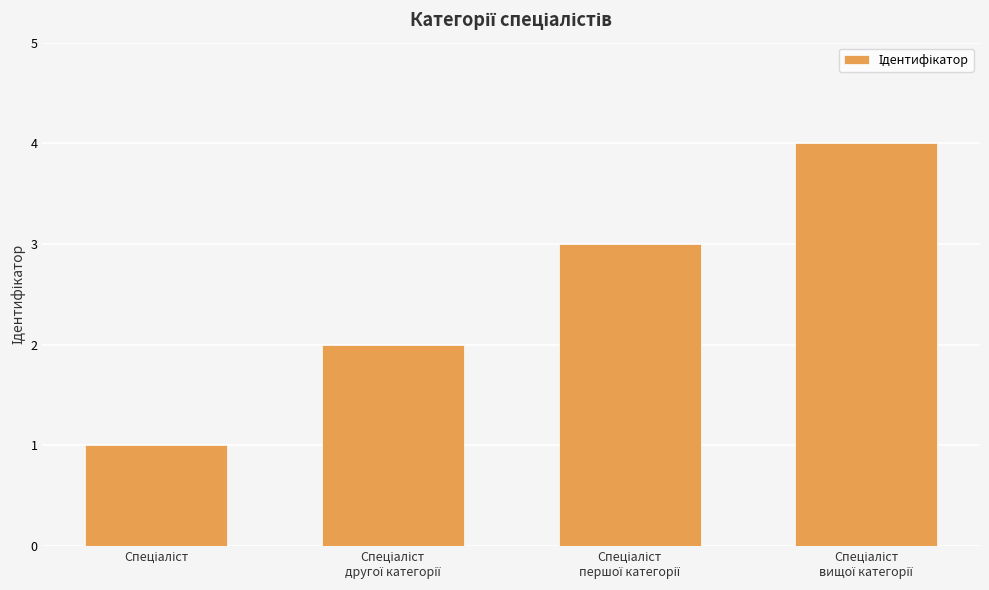

What is the difference between the maximum and minimum values?

3